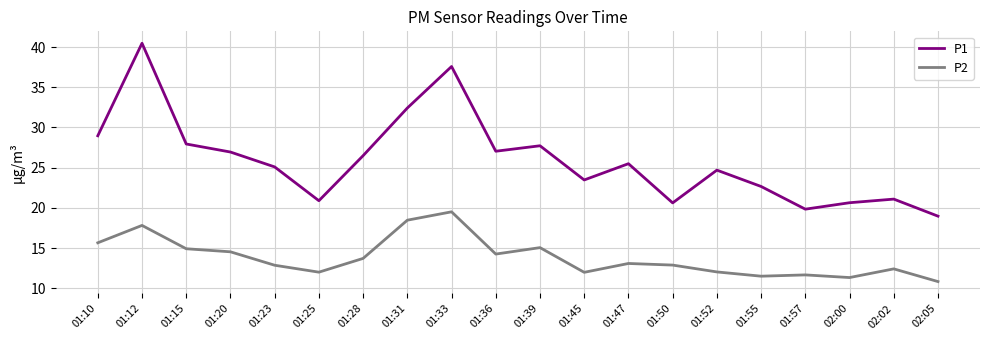

Does the chart have visible grid lines?

Yes